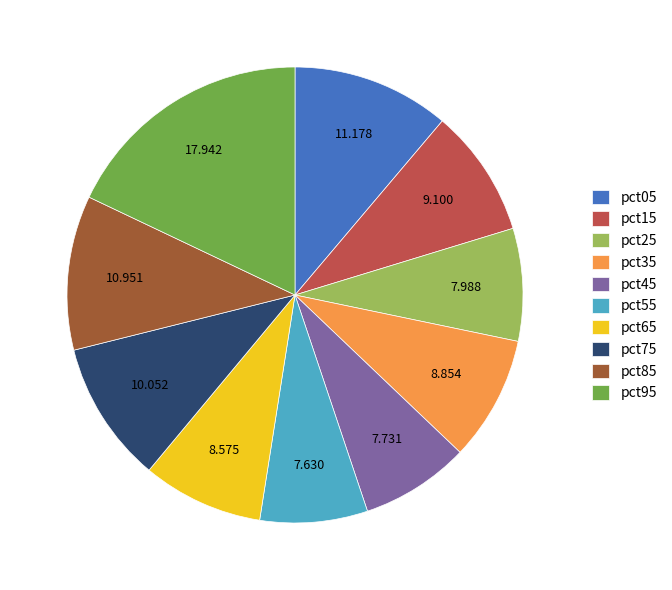

How many slices are in this pie chart?

10